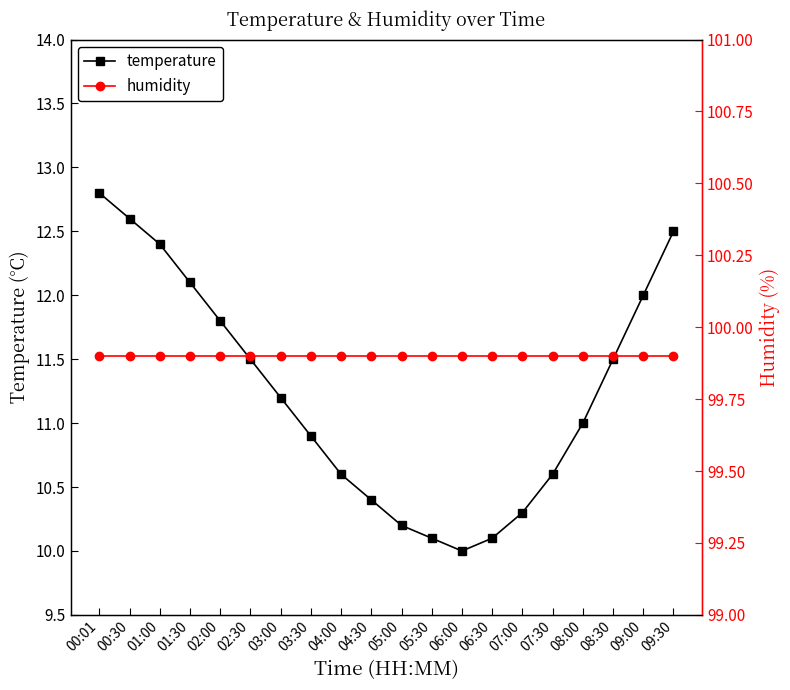

Rank the series at 00:30 from lowest to highest value.

temperature, humidity